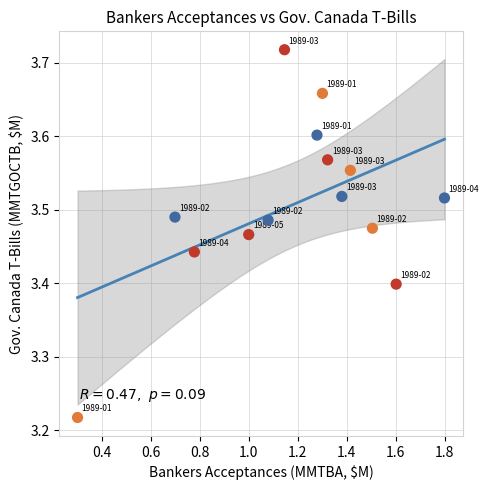

What is the range of Y values (max minus min)?

0.5